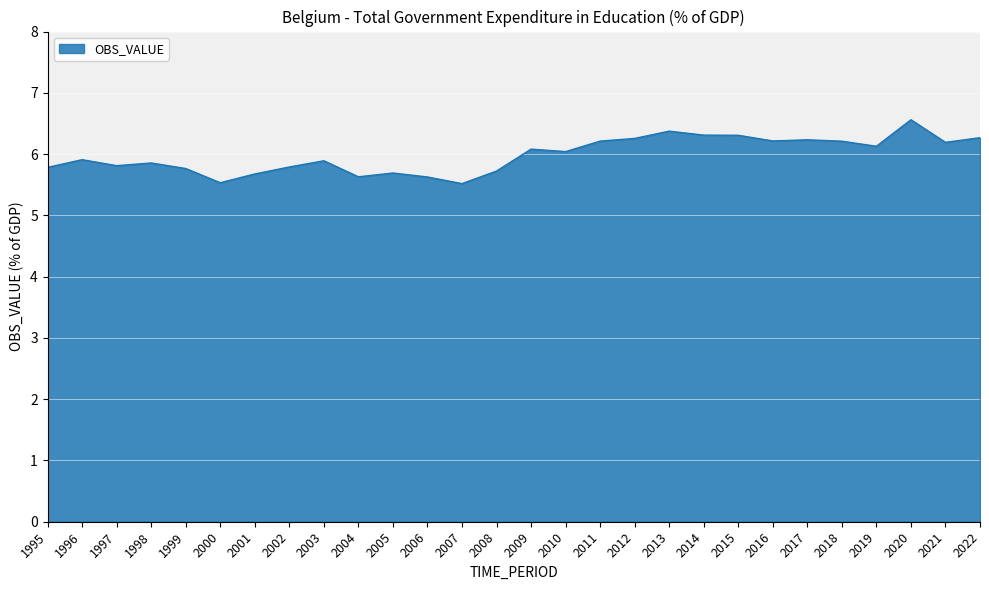

What is the ratio of the value at 2008 to the value at 2002?

1.0